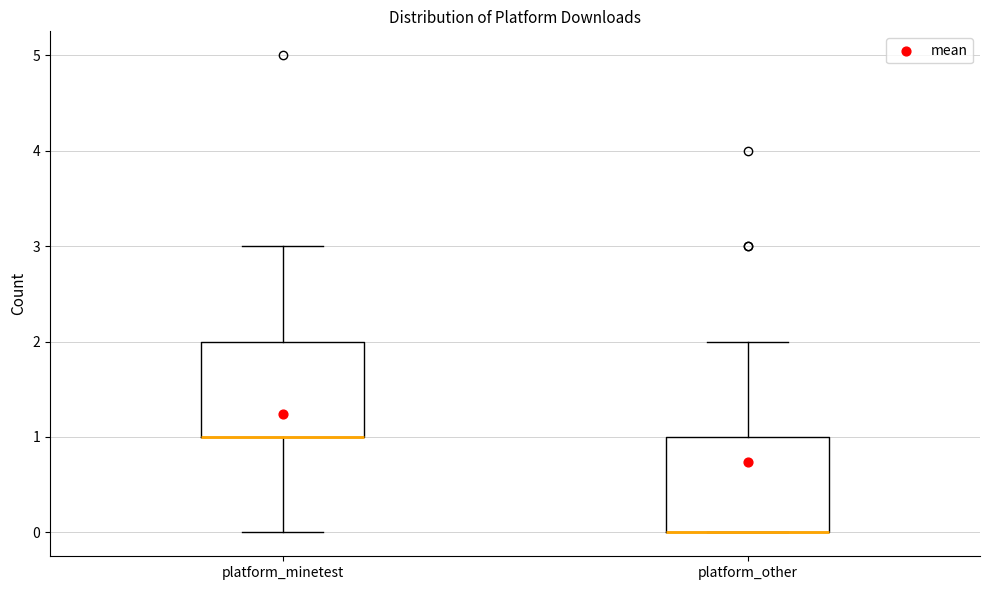

Reading left to right, transcribe this box plot: for each box, give where its median line is, the range the box spans, and where its two whiskers end, as read against the y-axis. The values are not printed on the chart, so give them approximately, as read against the axis.

platform_minetest: median 1 (drawn on the box's lower edge), box 1 to 2, whiskers 0 to 3
platform_other: median 0 (drawn on the box's lower edge), box 0 to 1, whiskers 0 to 2